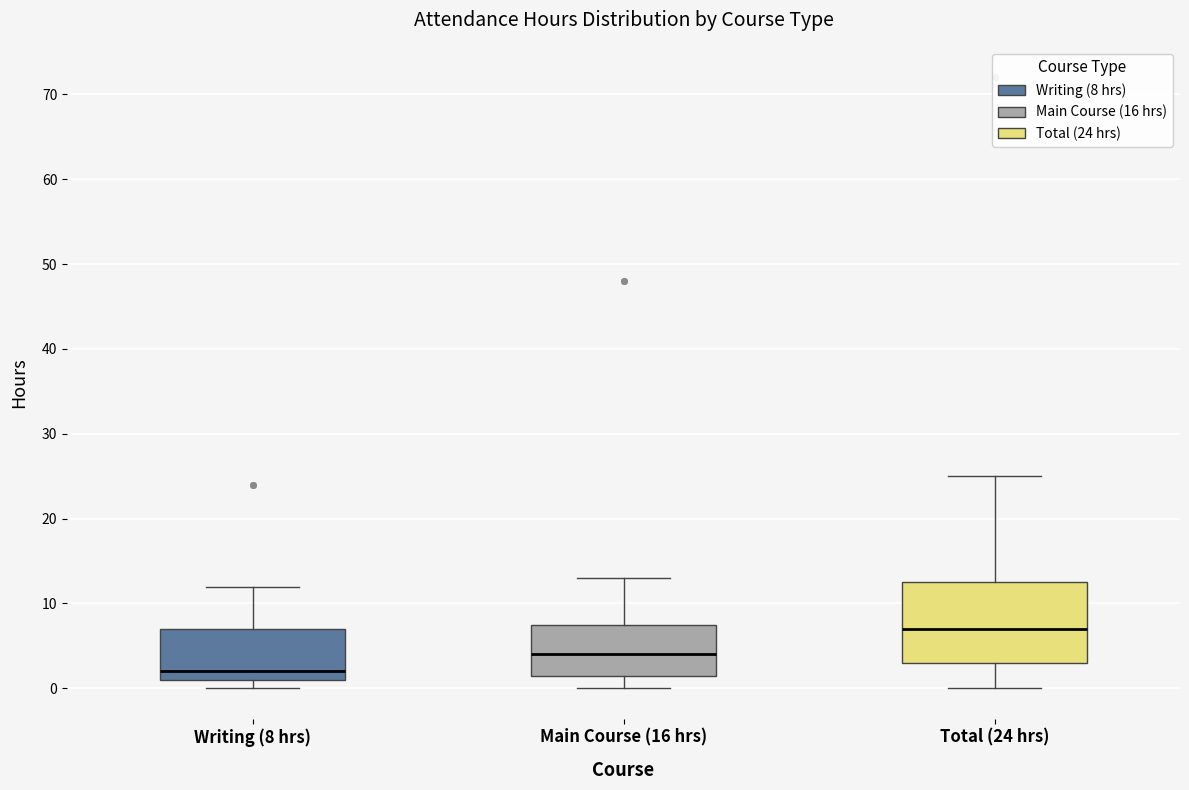

Reading left to right, transcribe this box plot: for each box, give where its median line is, the range the box spans, and where its two whiskers end, as read against the y-axis. The values are not printed on the chart, so give them approximately, as read against the axis.

Writing (8 hrs): median 2, box 1 to 7, whiskers 0 to 12
Main Course (16 hrs): median 4, box 2 to 8, whiskers 0 to 13
Total (24 hrs): median 7, box 3 to 13, whiskers 0 to 25